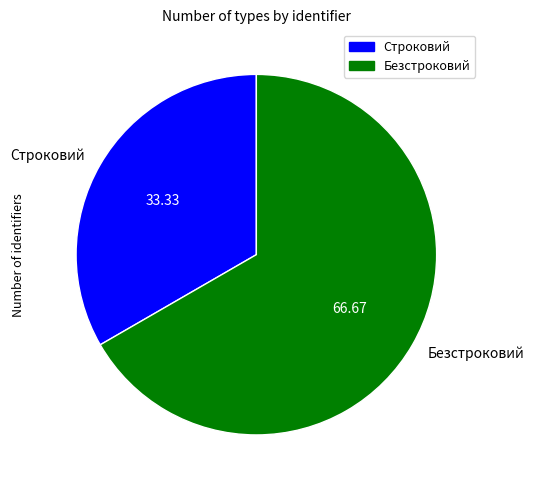

Rank the categories by value from highest to lowest.

Безстроковий, Строковий